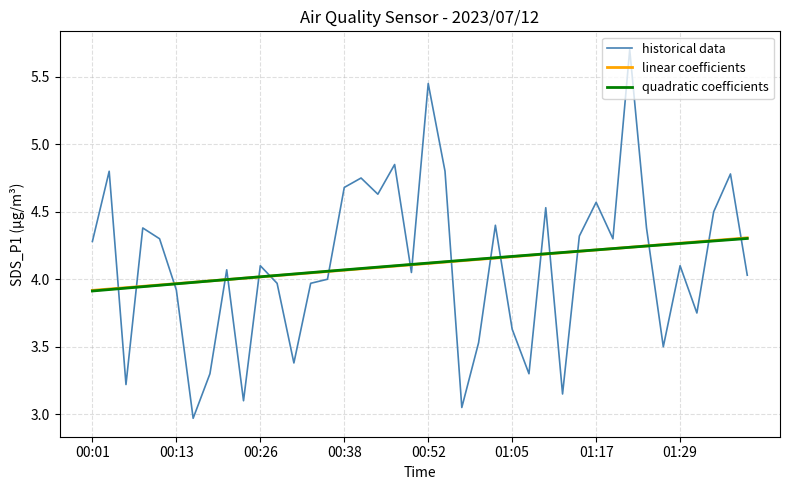

What is the maximum value shown in the chart?

5.7